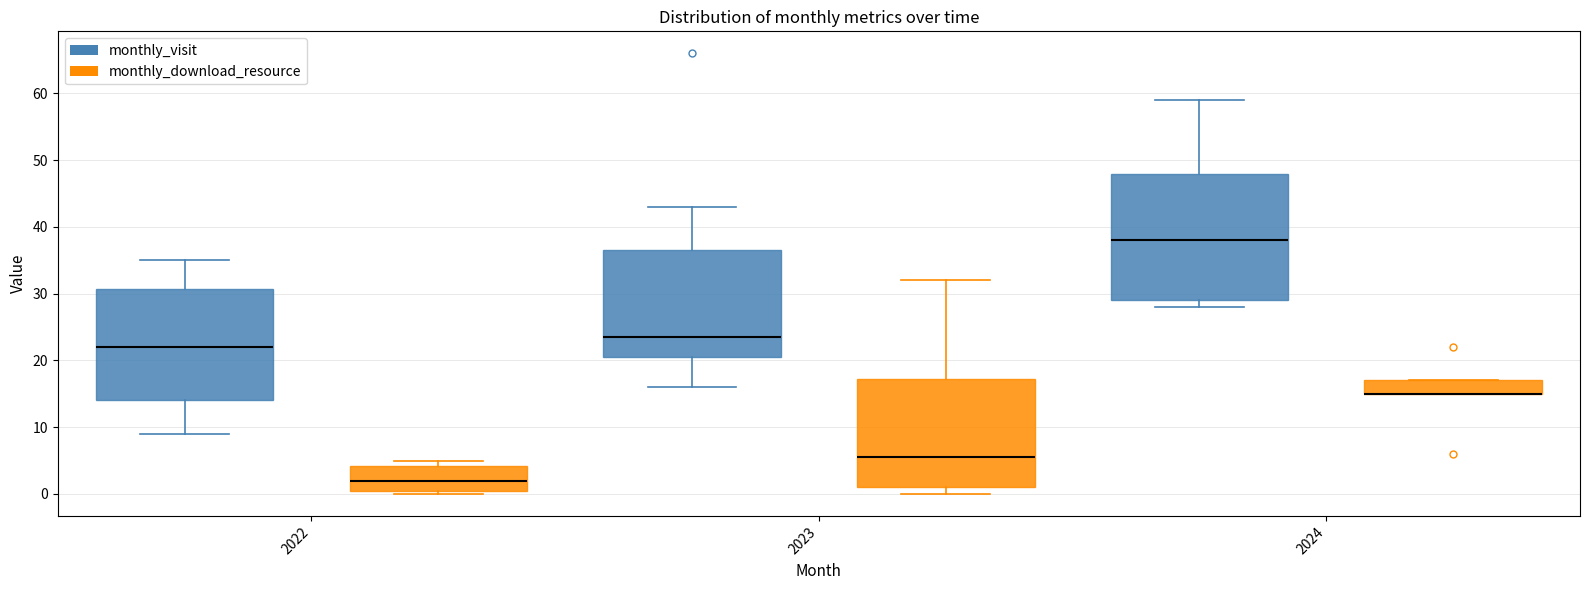

Which box is the tallest, from its lower edge to its upper edge?

2024 (monthly_visit)